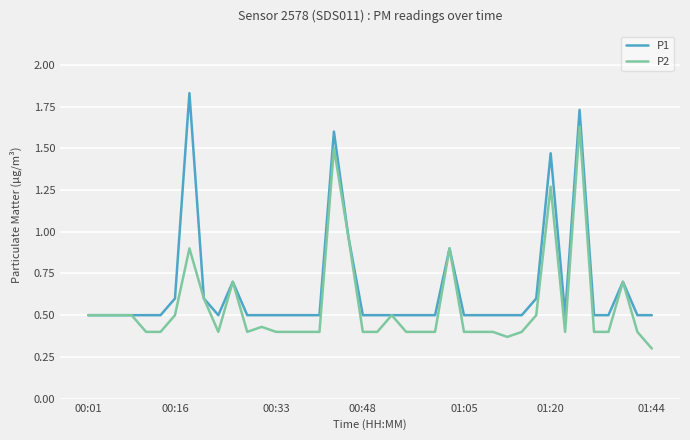

What is the difference between the second highest and minimum values in the P1 series?

1.2